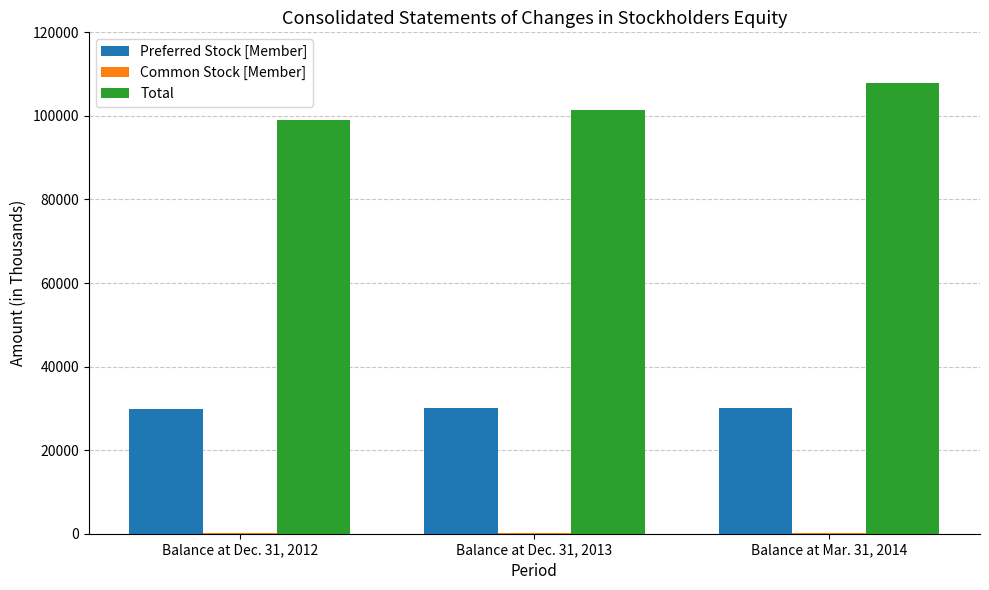

What is the highest value of the Total series?

107879